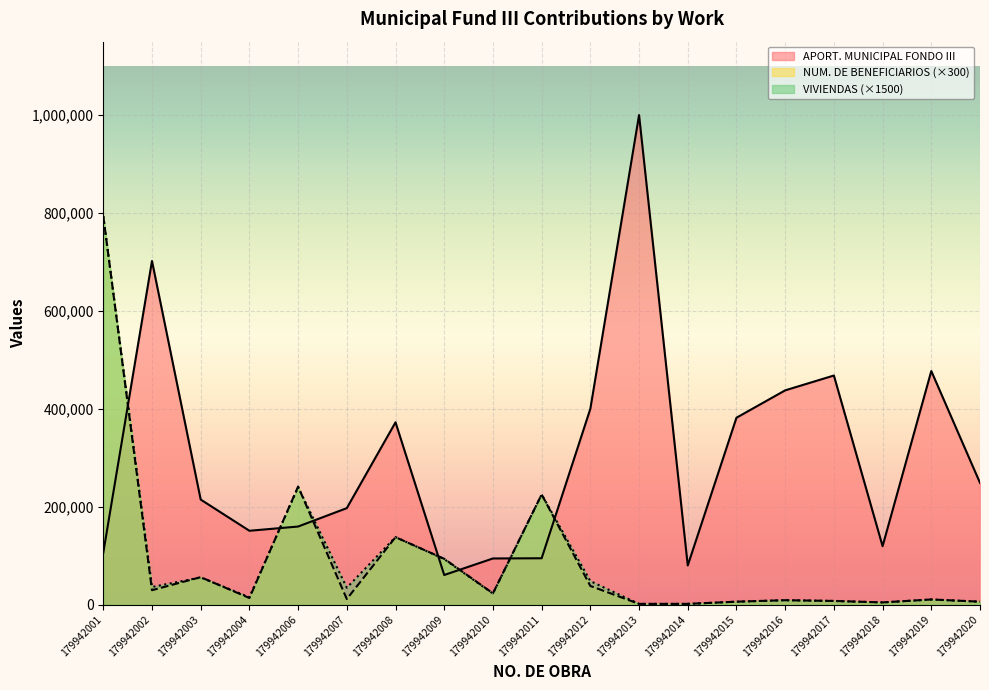

List the labels in order of NUM. DE BENEFICIARIOS value, smallest first.

179942013, 179942014, 179942018, 179942015, 179942020, 179942017, 179942016, 179942019, 179942007, 179942004, 179942010, 179942002, 179942012, 179942003, 179942009, 179942008, 179942011, 179942006, 179942001